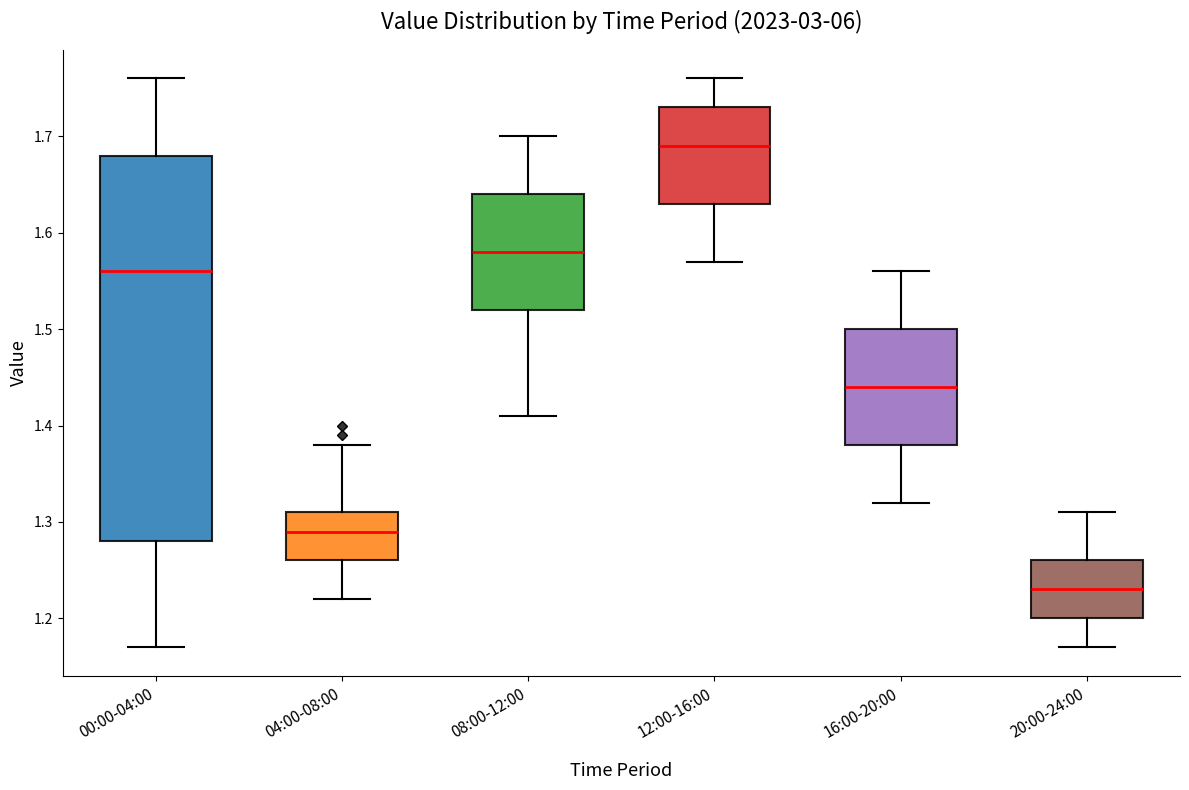

Reading left to right, read every box against the y-axis: the position of its median line, the range the box covers, and the ends of its whiskers. The values are not printed on the chart, so give them approximately, as read against the axis.

00:00-04:00: median 1.56, box 1.28 to 1.68, whiskers 1.17 to 1.76
04:00-08:00: median 1.29, box 1.26 to 1.31, whiskers 1.22 to 1.38
08:00-12:00: median 1.58, box 1.52 to 1.64, whiskers 1.41 to 1.70
12:00-16:00: median 1.69, box 1.63 to 1.73, whiskers 1.57 to 1.76
16:00-20:00: median 1.44, box 1.38 to 1.50, whiskers 1.32 to 1.56
20:00-24:00: median 1.23, box 1.20 to 1.26, whiskers 1.17 to 1.31